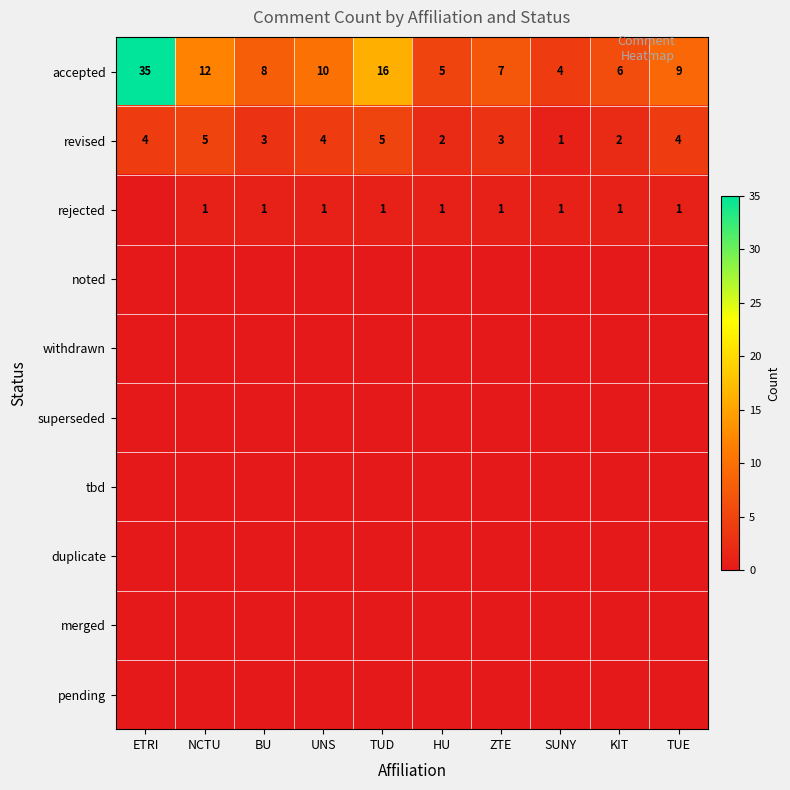

Is it true that revised equals 4 at UNS?

True